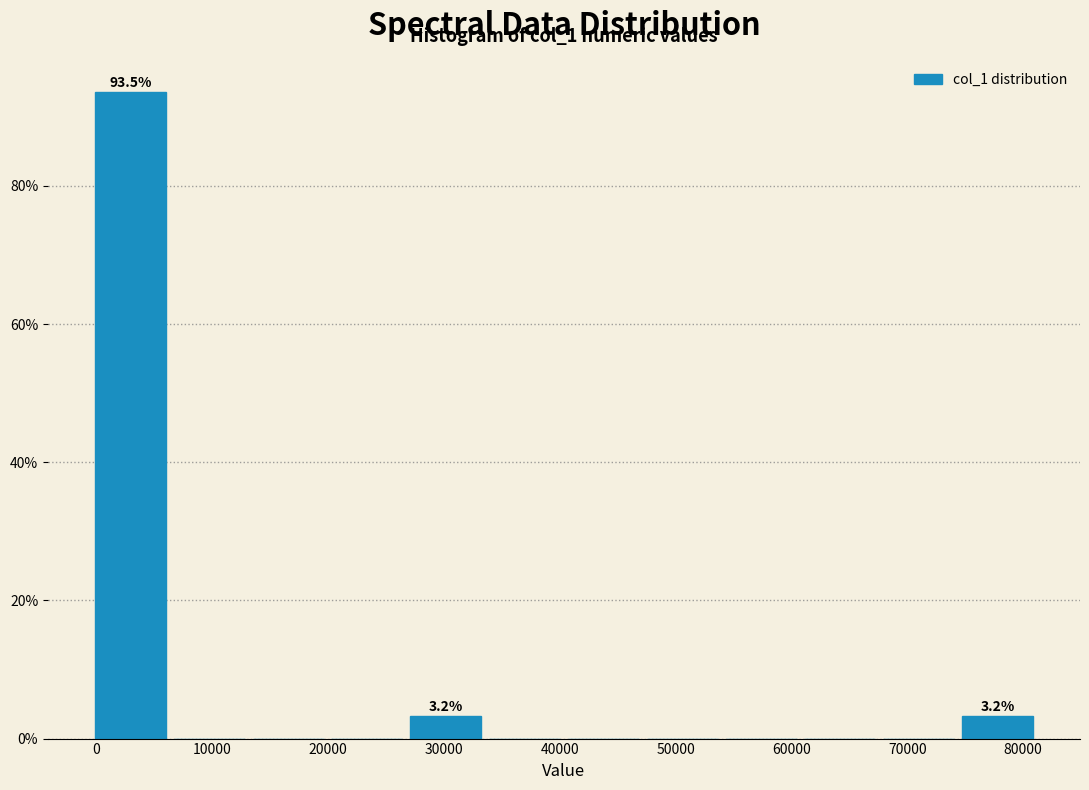

Over which range of the x-axis is the bar tallest?

0 to 6000